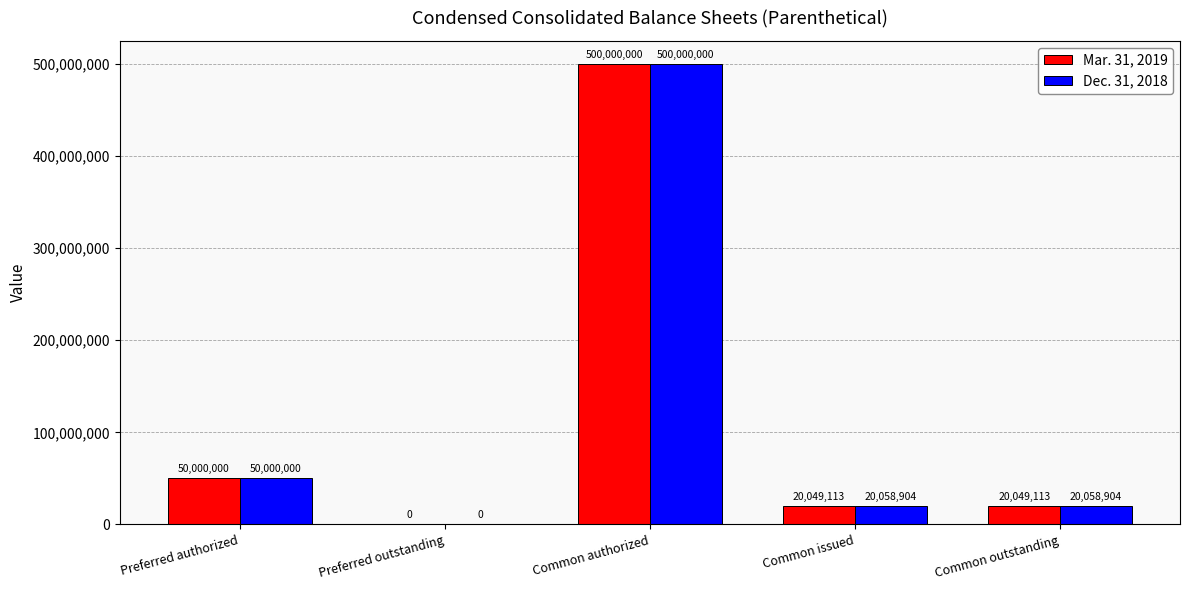

What is the total value across all series at Common authorized?

1000000000